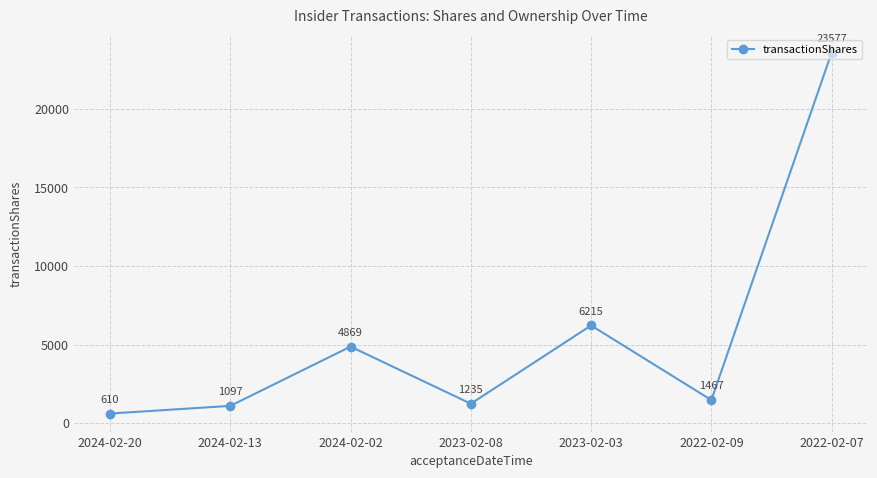

List the labels in order of value, smallest first.

2024-02-20, 2024-02-13, 2023-02-08, 2022-02-09, 2024-02-02, 2023-02-03, 2022-02-07